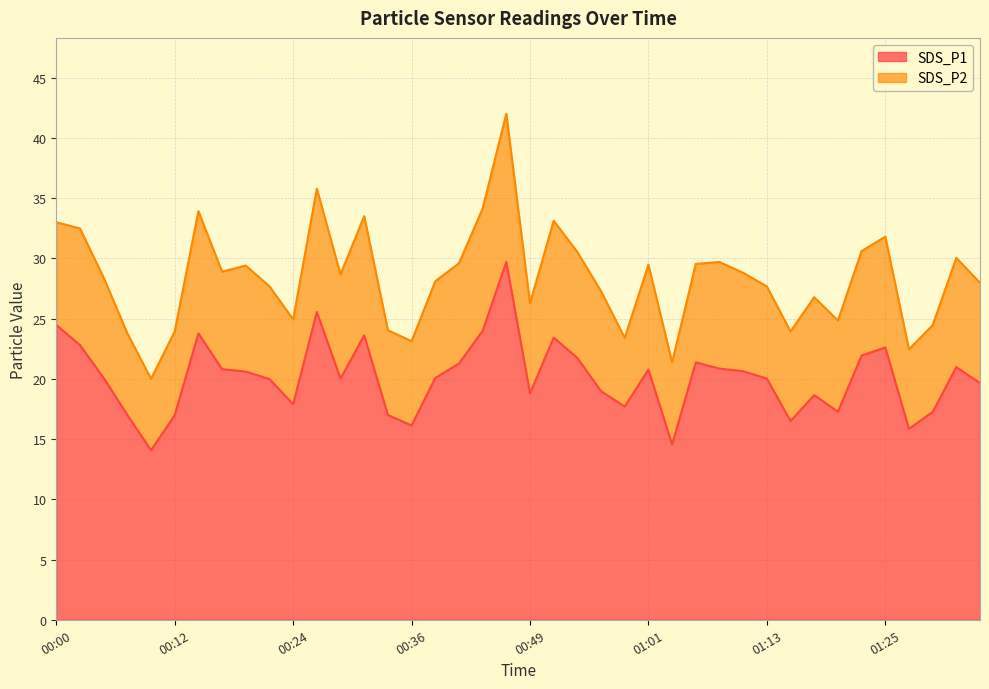

What is the difference between the values at 00:41 and 00:27?

4.3